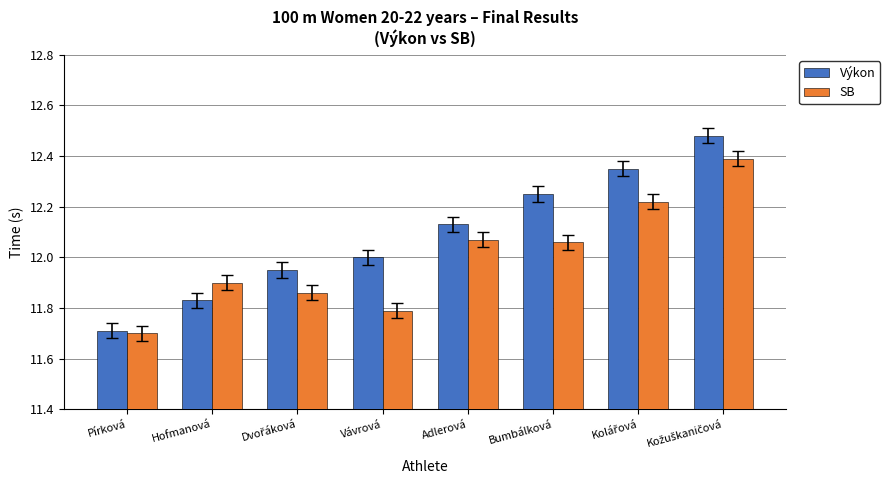

What is the maximum value for SB?

12.4